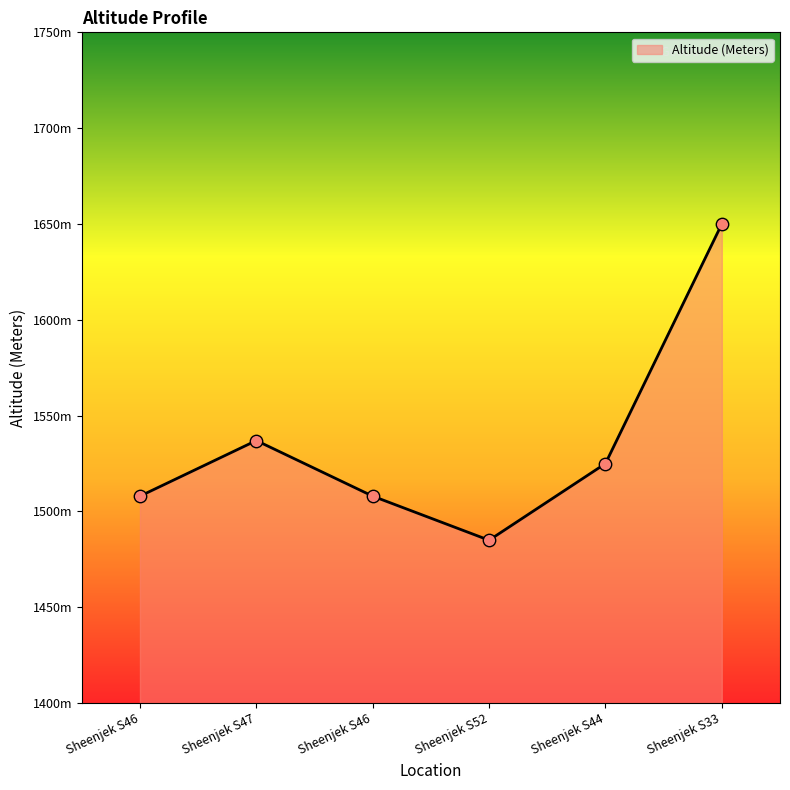

Approximately how many times larger is the value at Sheenjek S46 compared to Sheenjek S33?

0.9